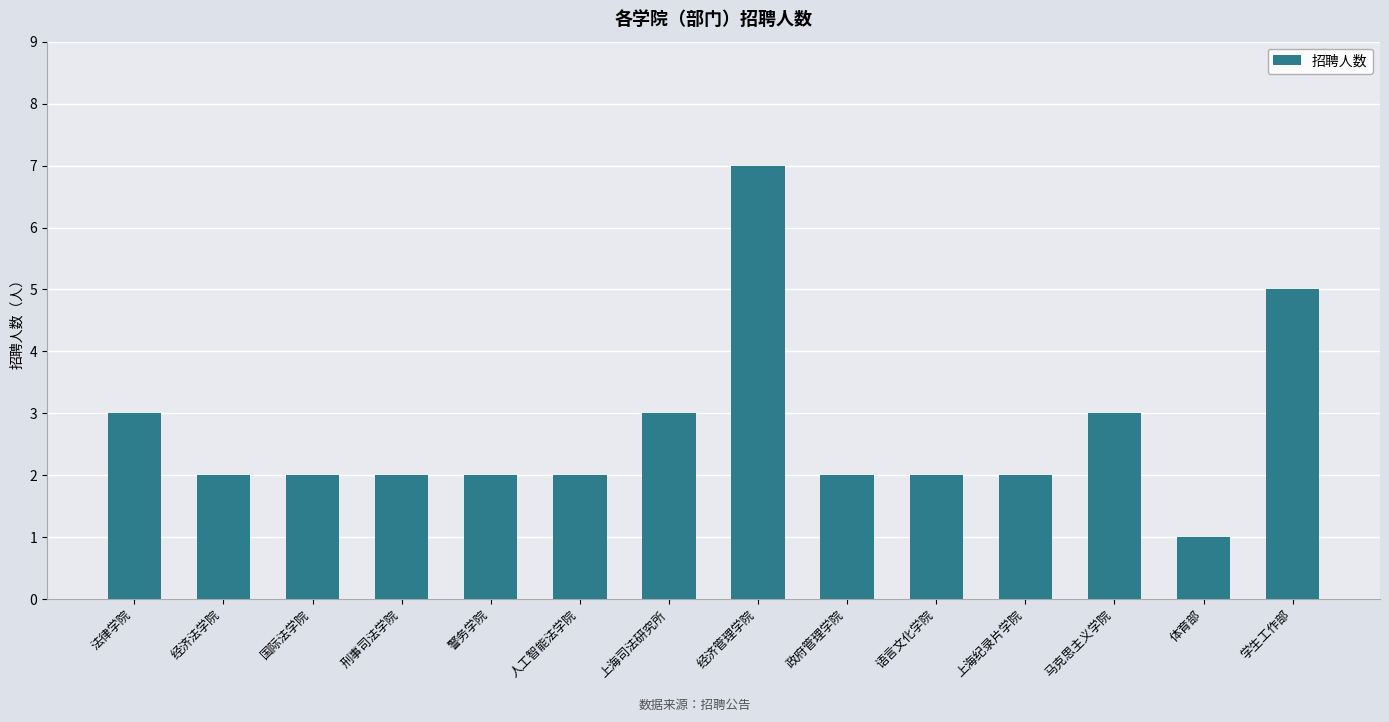

Reading left to right, list all the values displayed in this chart.

法律学院=3	经济法学院=2	国际法学院=2	刑事司法学院=2	警务学院=2	人工智能法学院=2	上海司法研究所=3	经济管理学院=7	政府管理学院=2	语言文化学院=2	上海纪录片学院=2	马克思主义学院=3	体育部=1	学生工作部=5